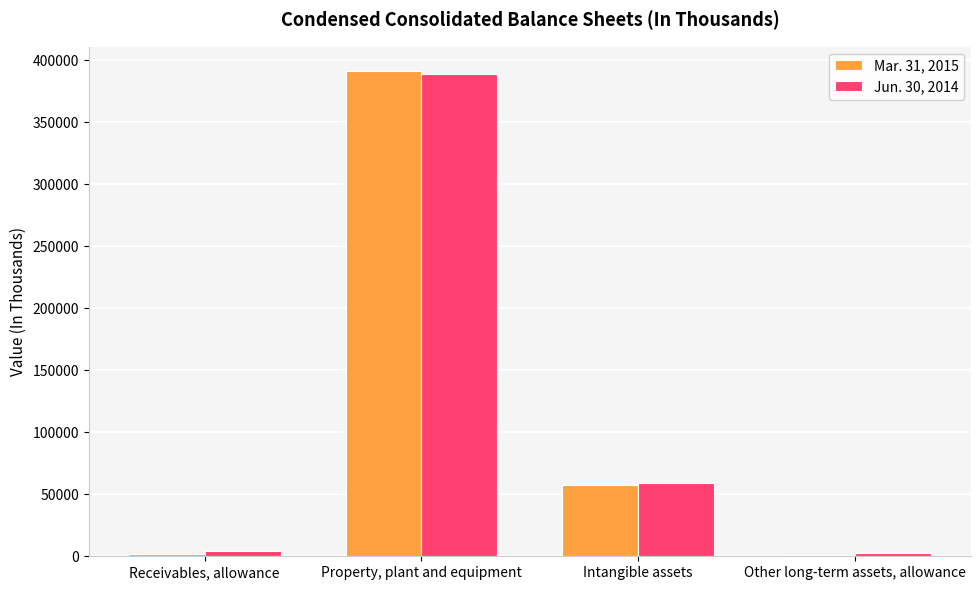

What is the total value across all series at Intangible assets?

116761